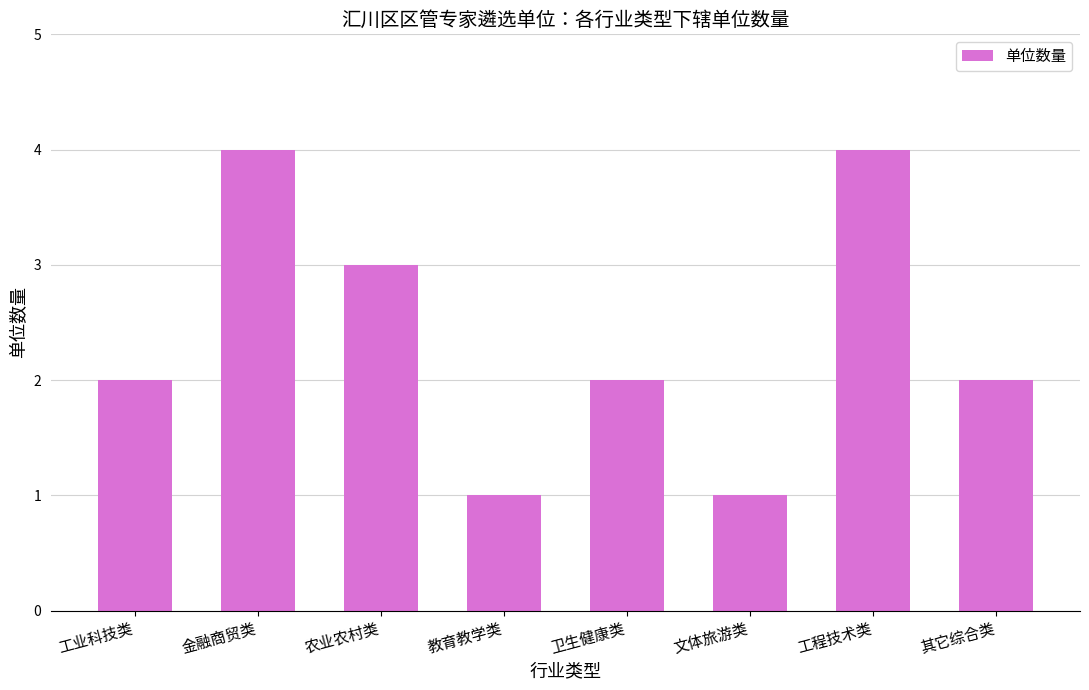

What is the label of the 8th bar from the right?

工业科技类